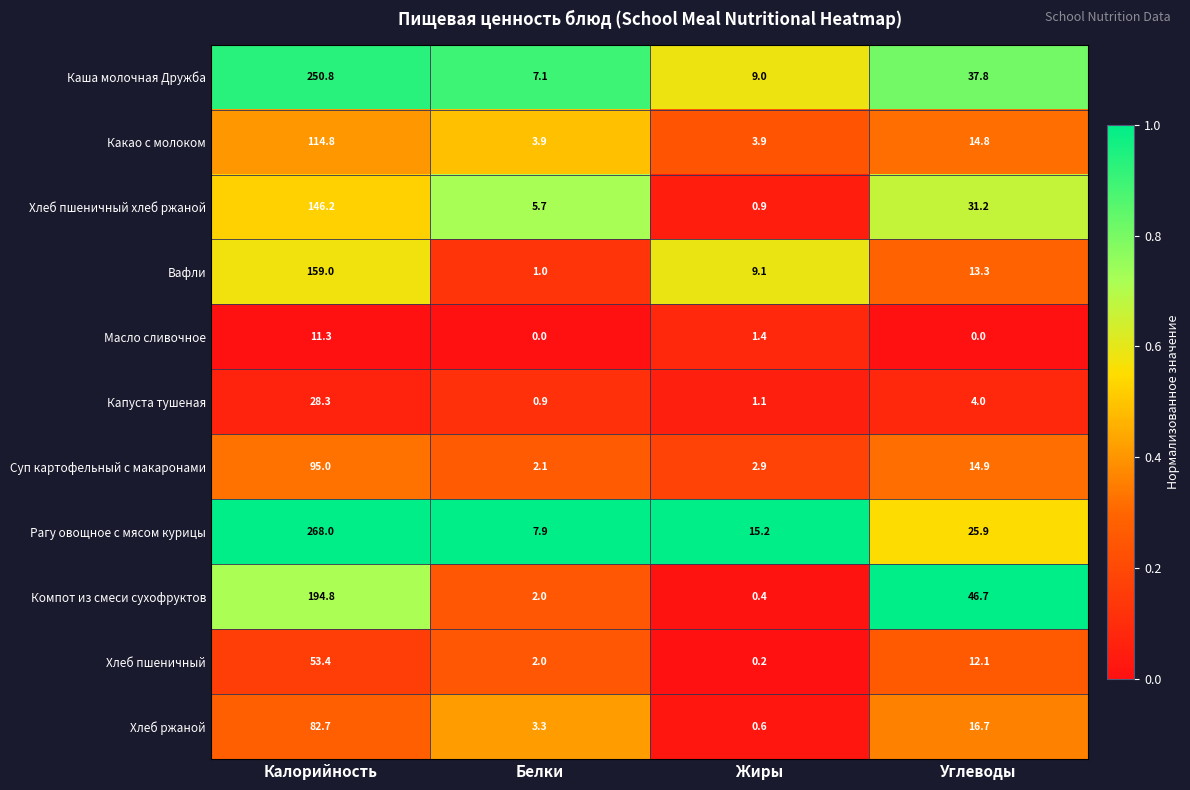

What is the maximum value for Вафли?

159.0